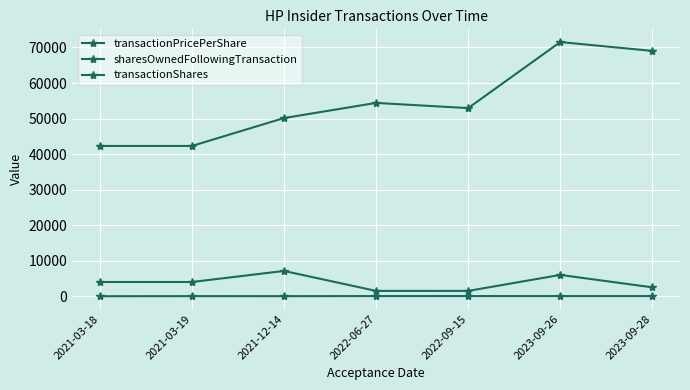

Read the transactionShares value at 2023-09-26.

6000.0